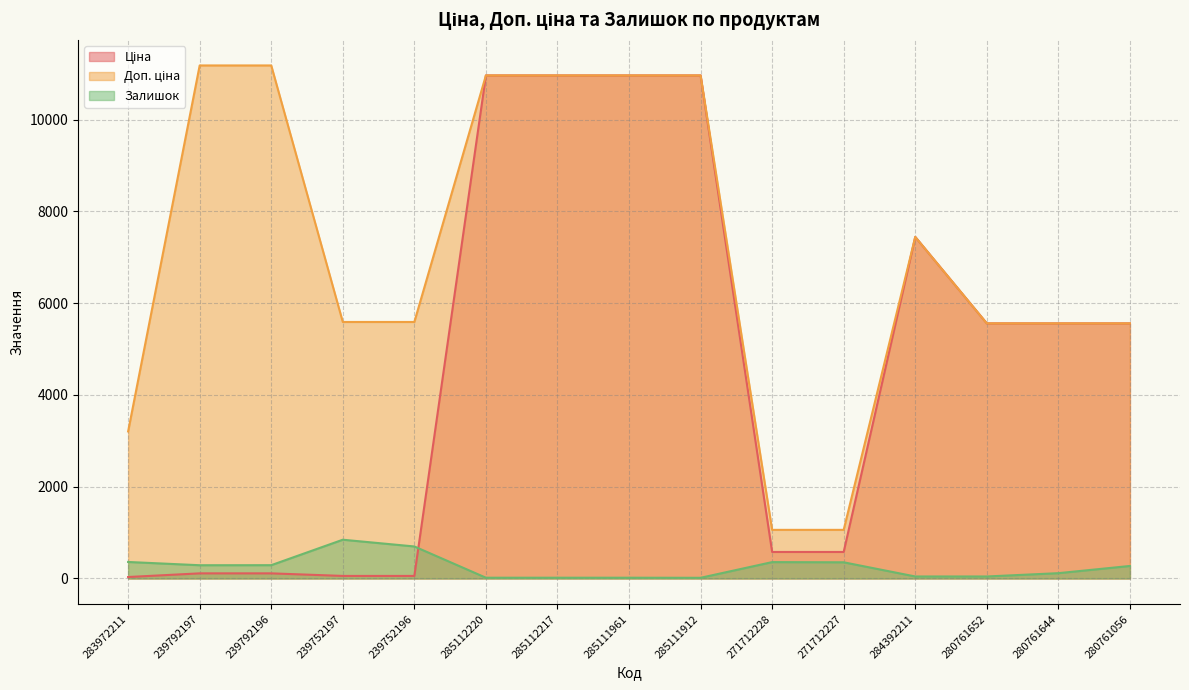

True or false: Залишок and Доп. ціна intersect in this chart.

False